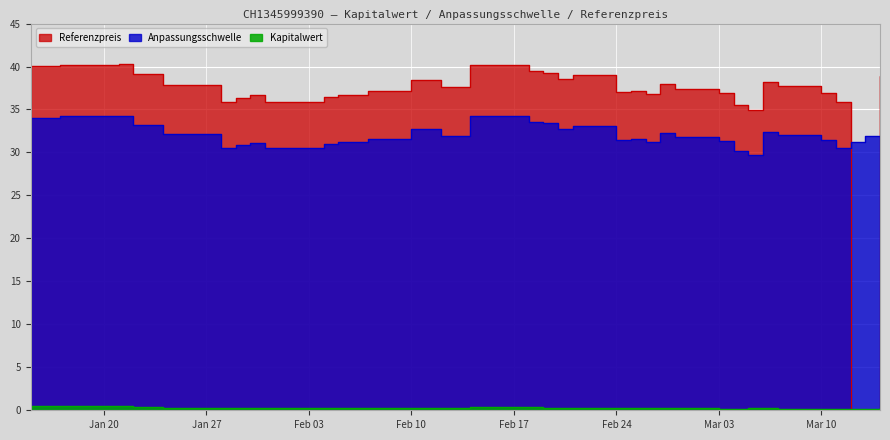

Does the chart display data point markers on the line(s)?

No